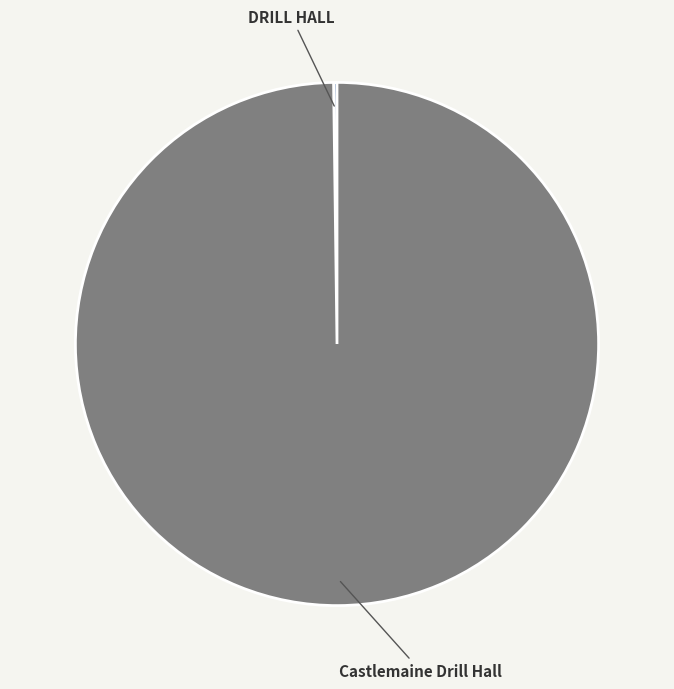

Does any single category account for the majority?

Yes